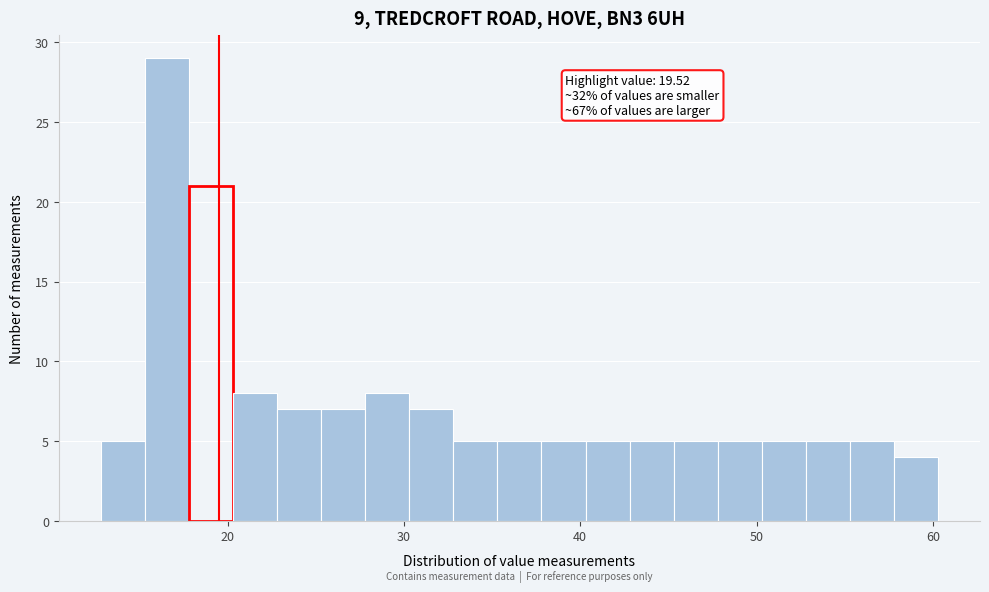

Read against the x-axis, roughly where is the centre of the tallest bar?

17